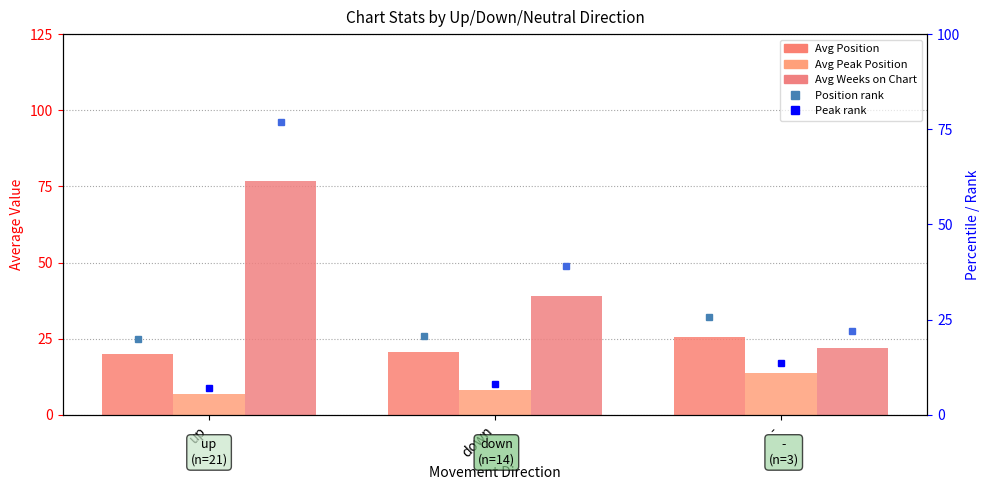

At which label is Avg Peak Position closest to 10?

down